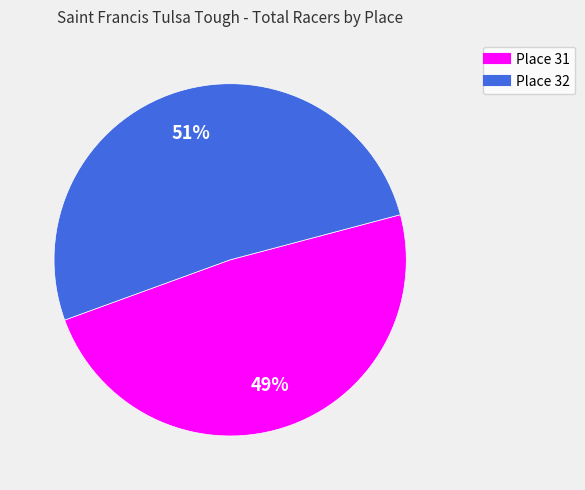

What is the smallest slice in the pie chart?

Place 31